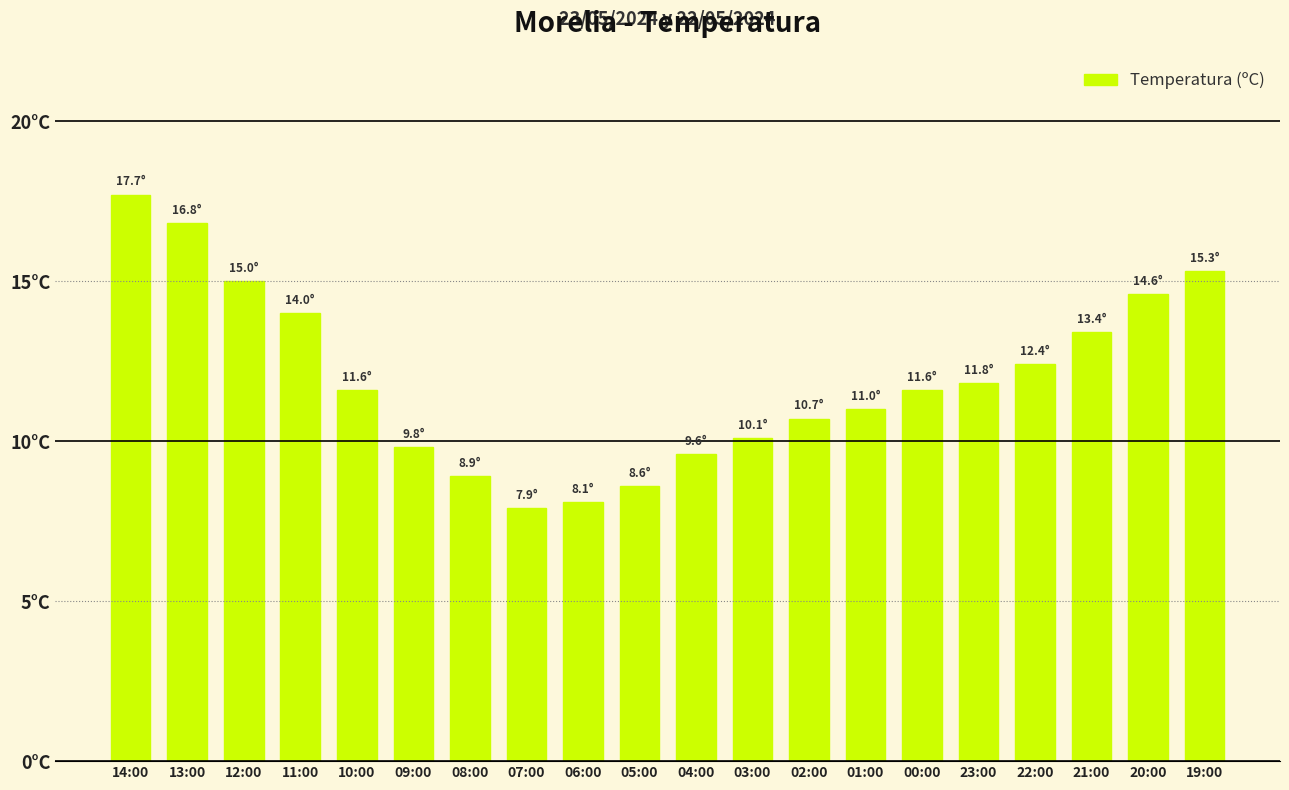

Are the bars horizontal?

No